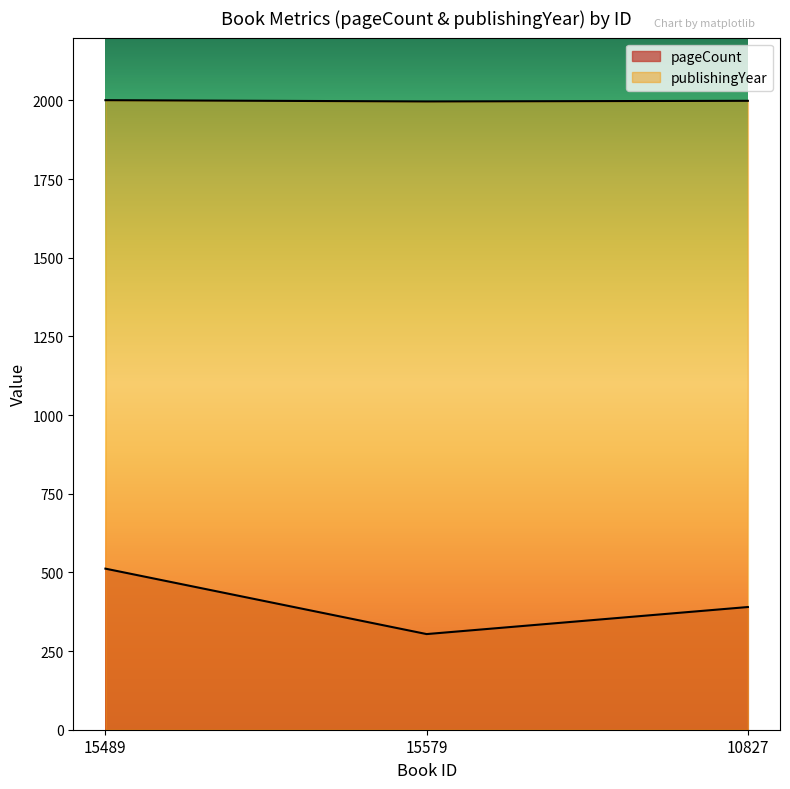

The publishingYear series shows 2001 at 15489. True or false?

True